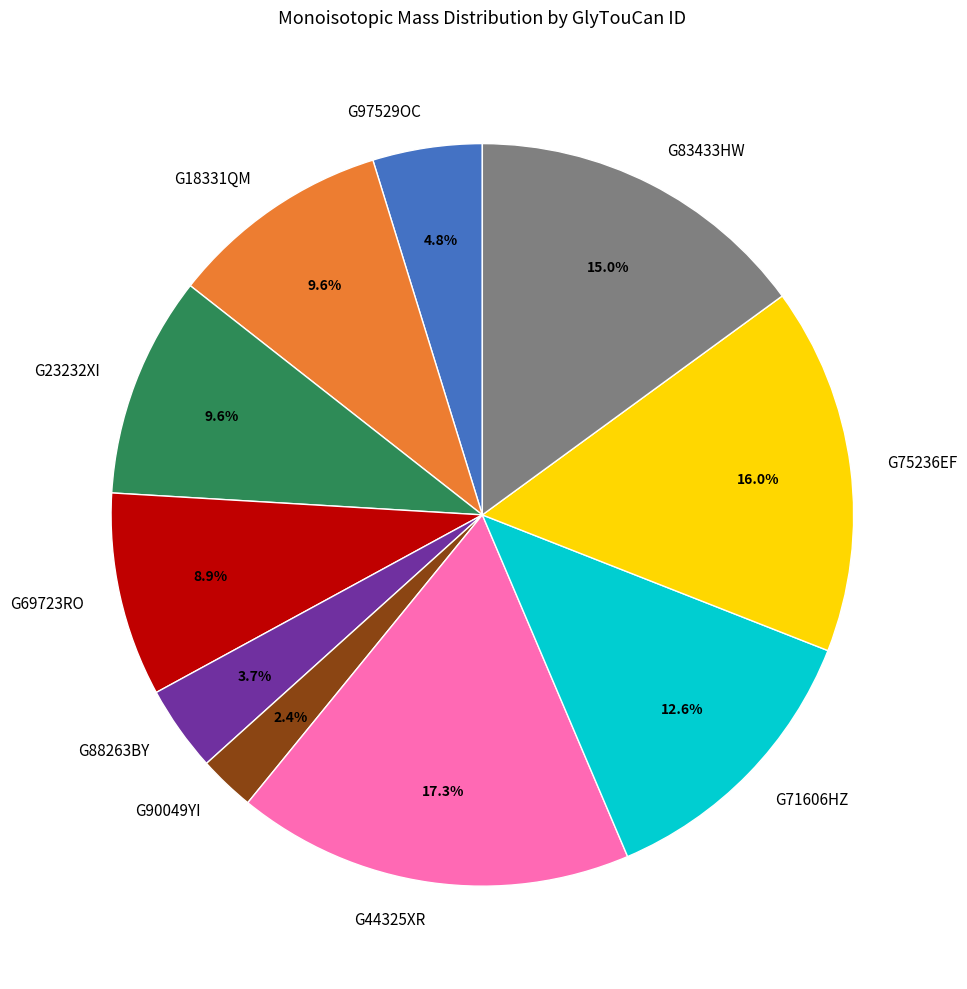

Between G44325XR and G97529OC, which is larger?

G44325XR